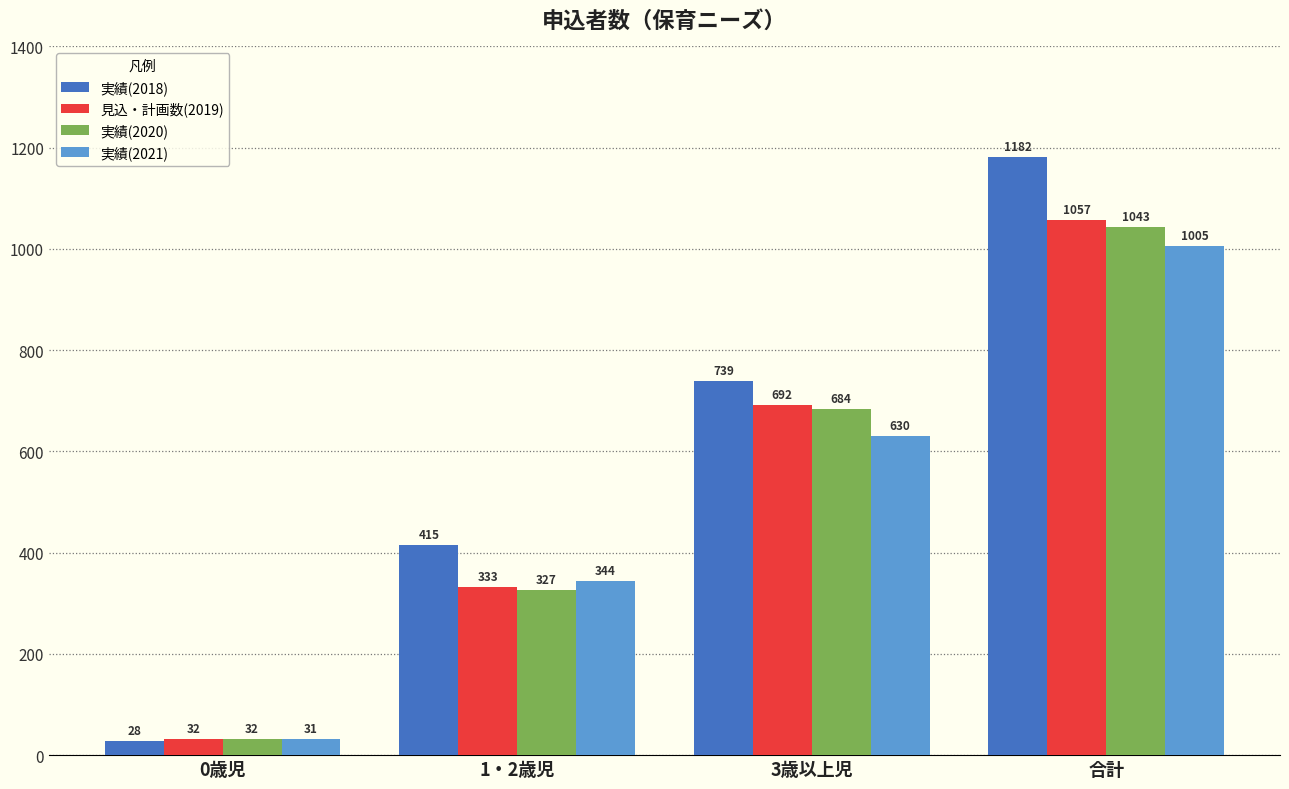

Is it true that 実績(2021) equals 425 at 合計?

False